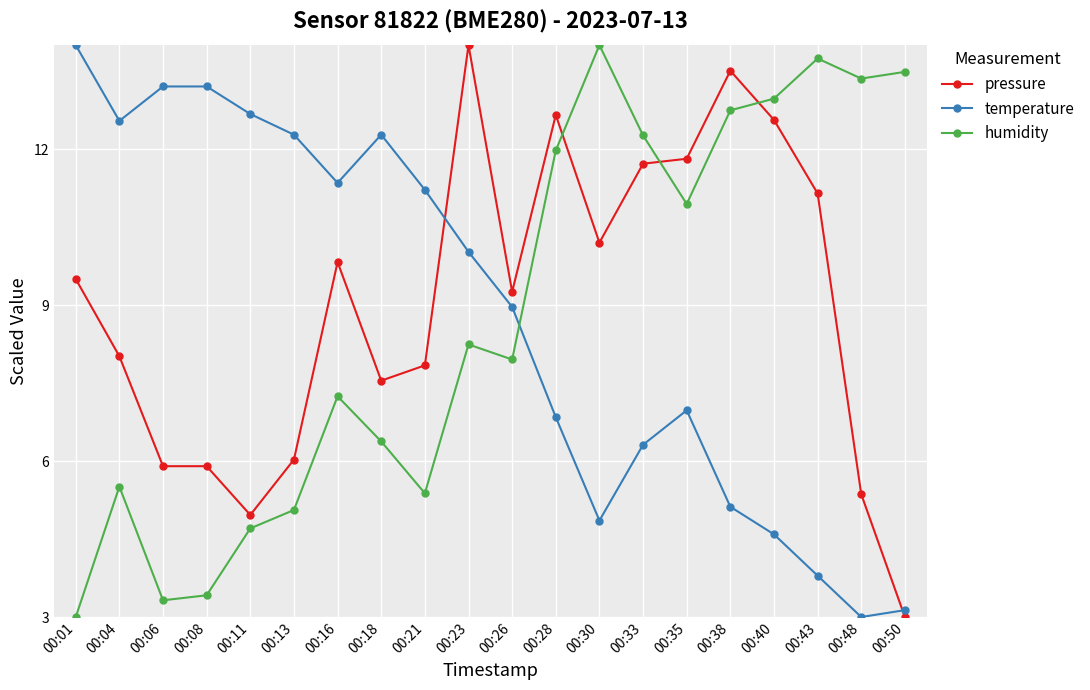

Which category has the lowest value in the temperature series?

00:48